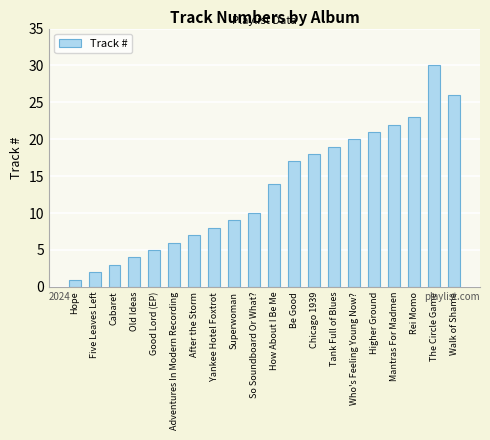

What is the greatest value displayed?

30